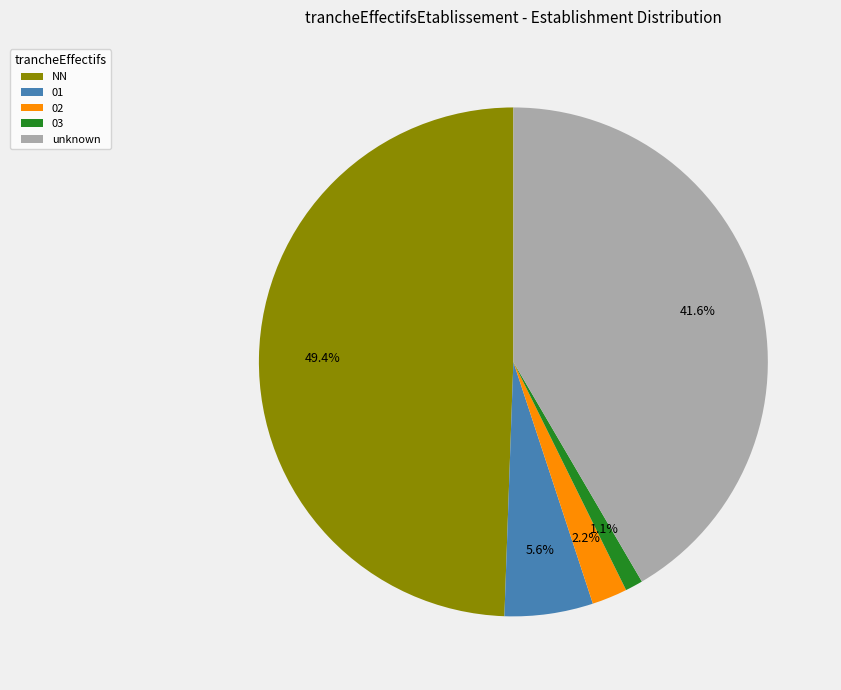

What is the ratio of the value at NN to the value at 01?

8.8